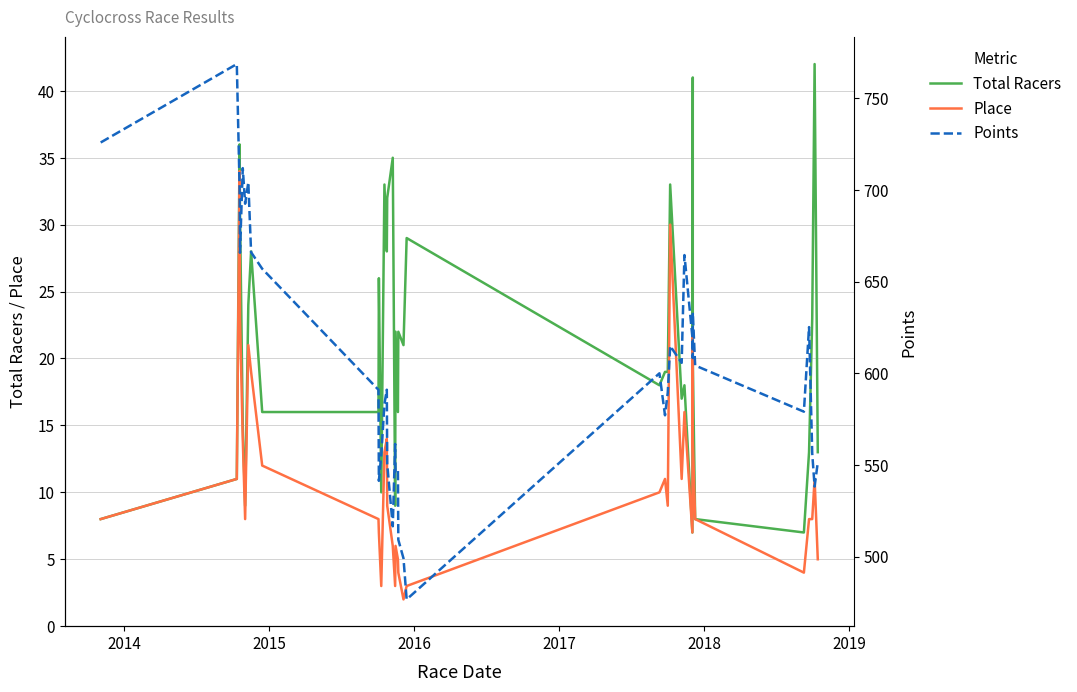

At how many categories does at least one series exceed 681?

6